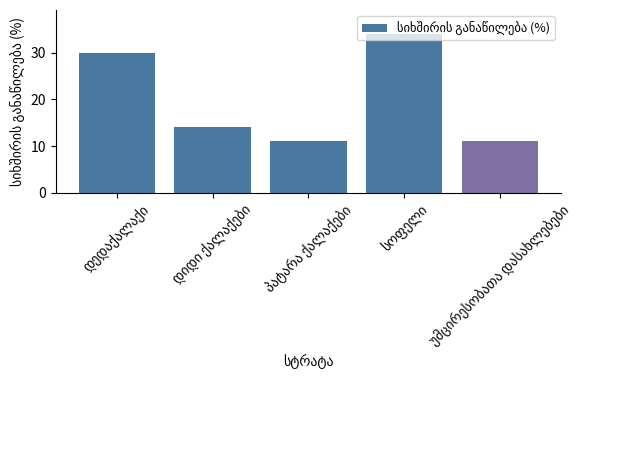

What is the minimum value shown in the chart?

11